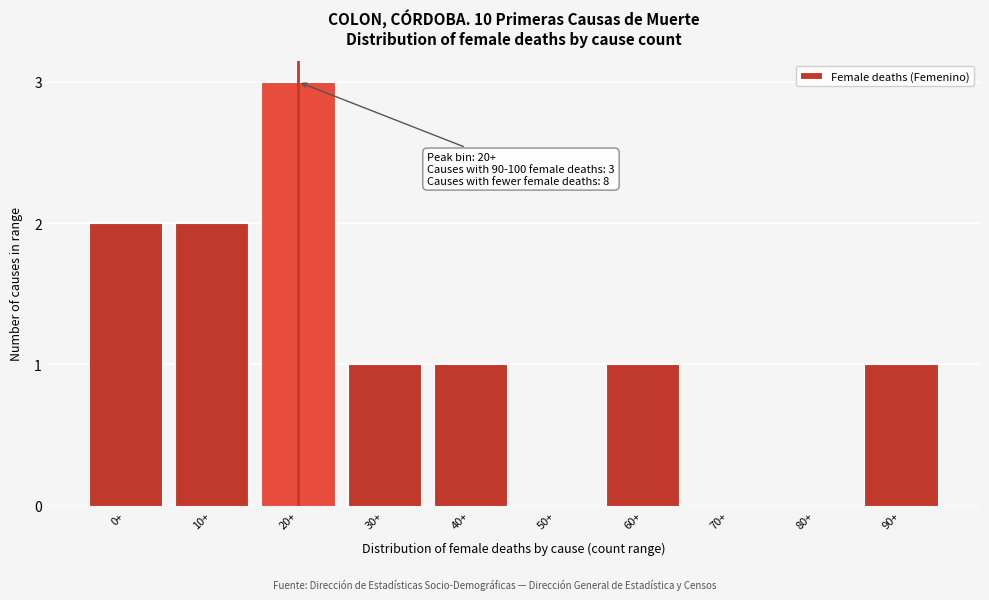

Reading left to right, extract all data points from this chart.

0+=2	10+=2	20+=3	30+=1	40+=1	50+=0	60+=1	70+=0	80+=0	90+=1